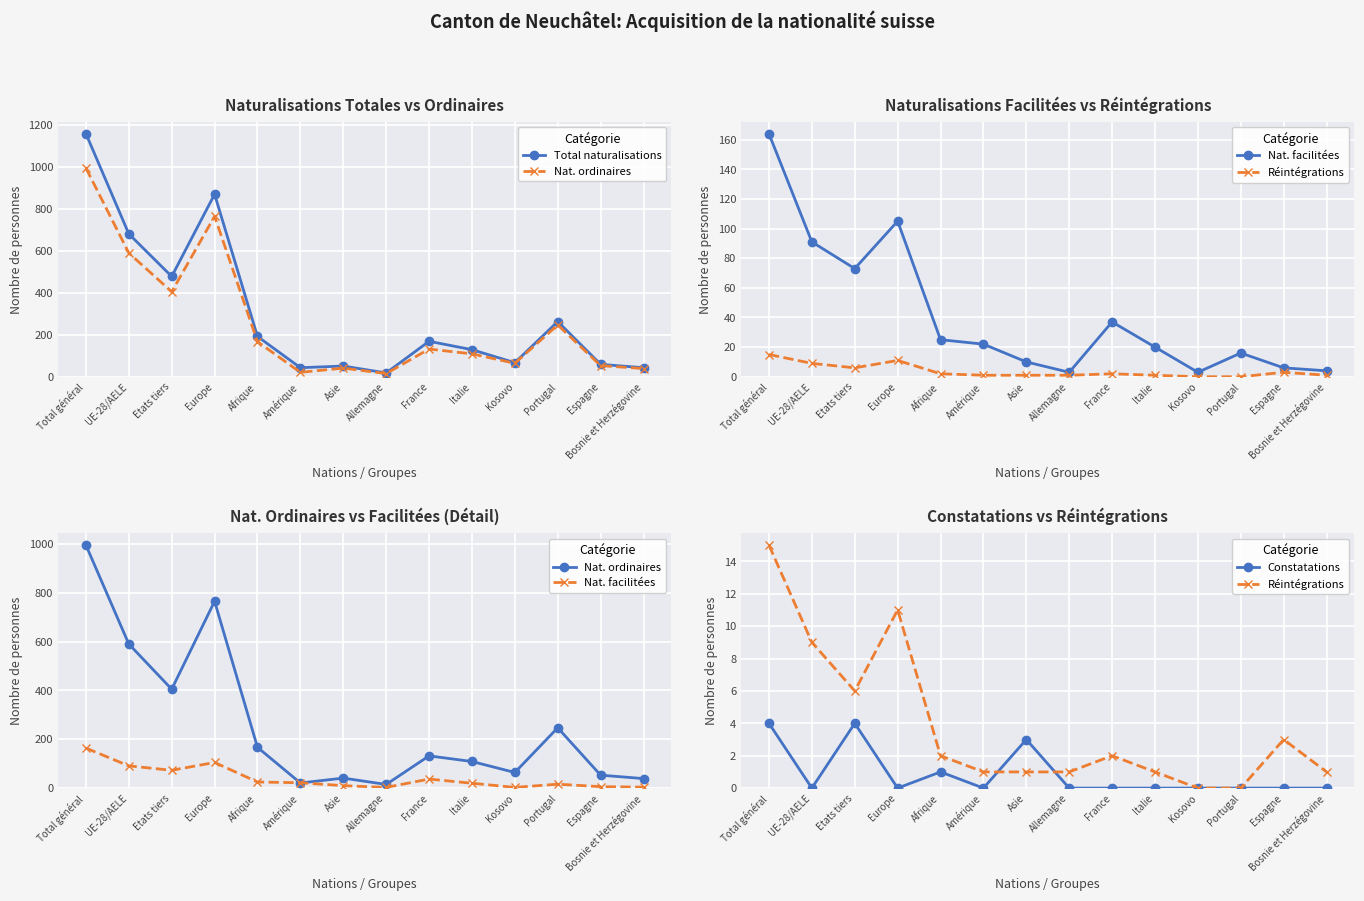

How many categories are shown in the chart?

14